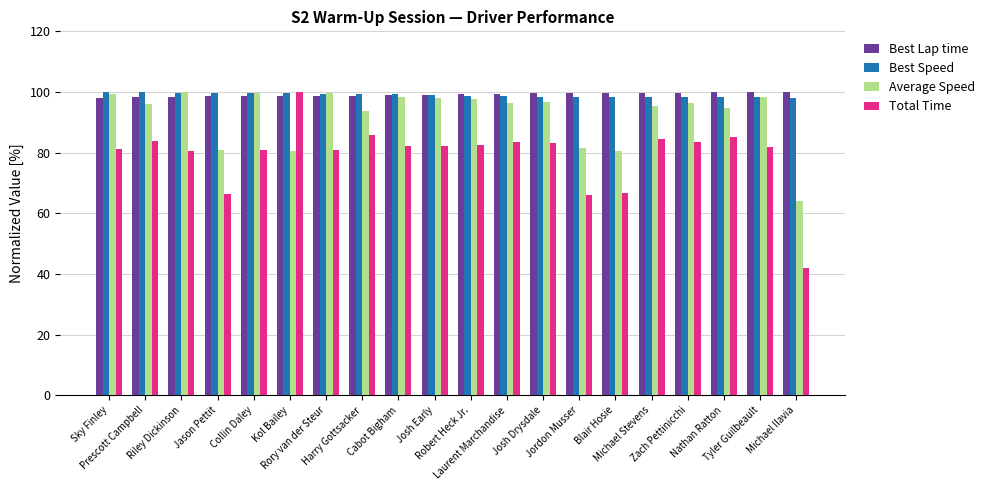

What is the highest value of the Average Speed series?

100.0